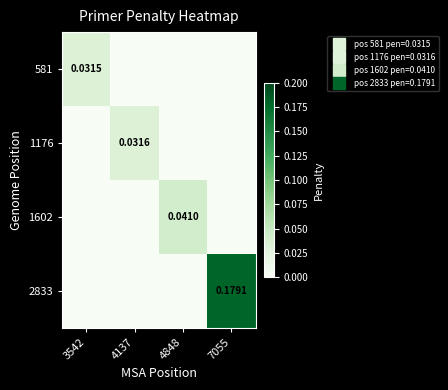

Rank the series at 4848 from highest to lowest value.

1602, 581, 1176, 2833